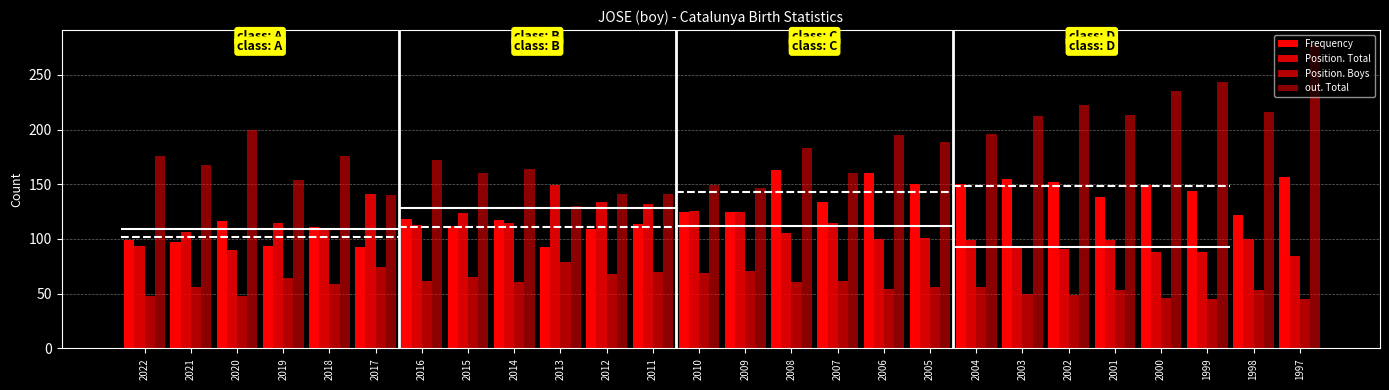

Are the bars horizontal?

No